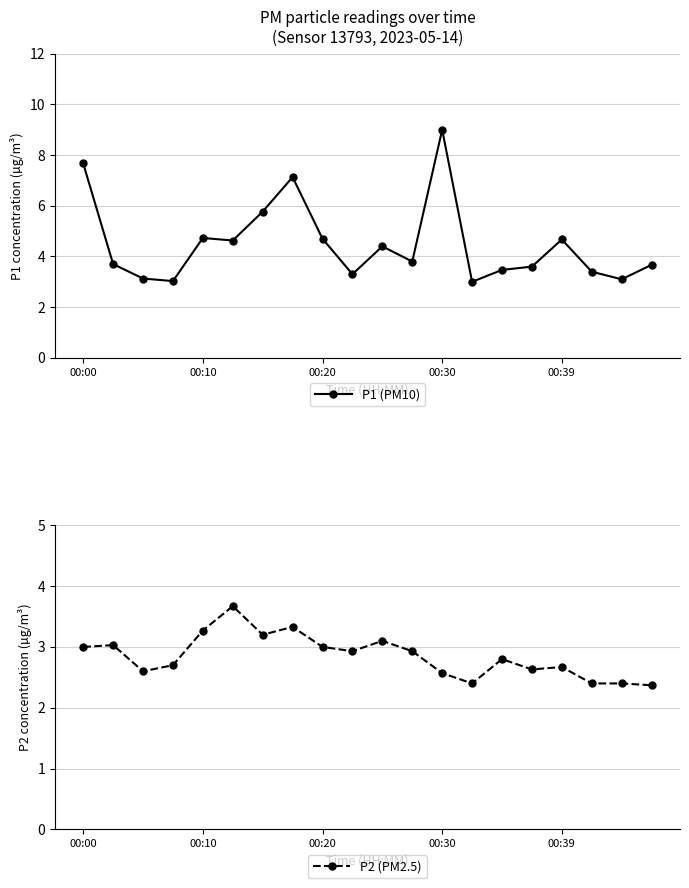

What position from the left is 00:20?

9